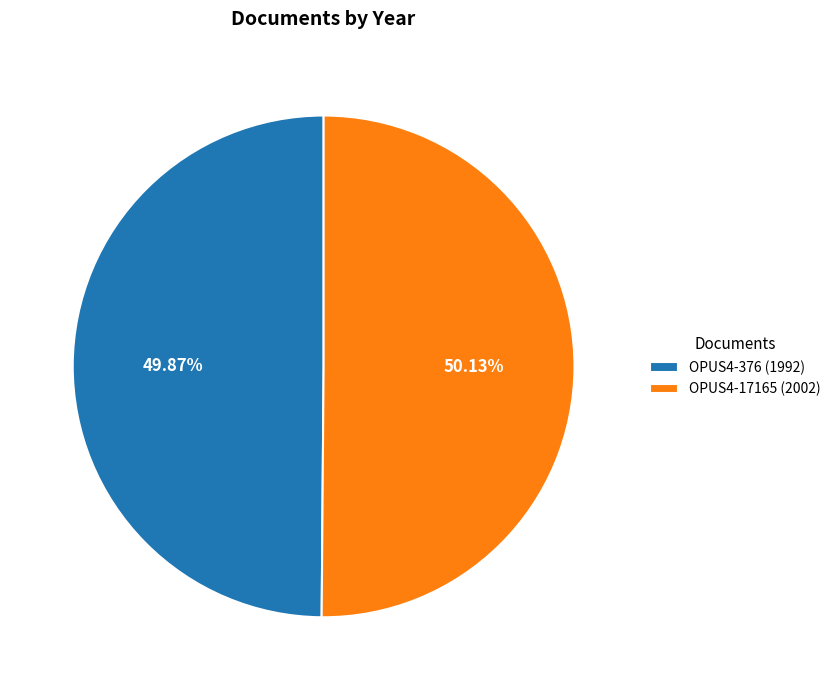

To the nearest percent, what is the average slice percentage?

50%